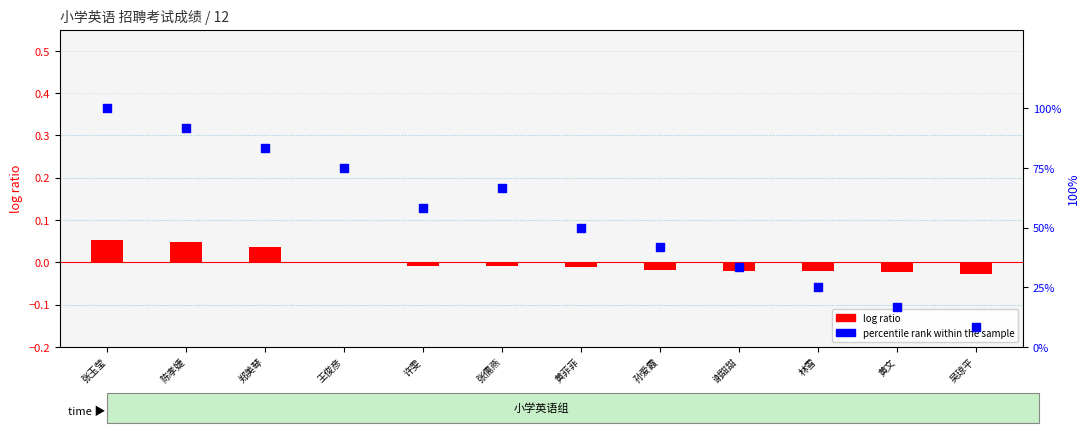

At how many categories does at least one series exceed 60?

5